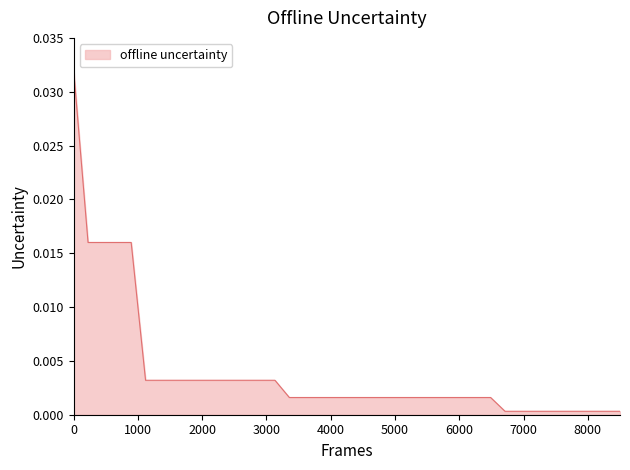

How many lines are shown in the chart?

1